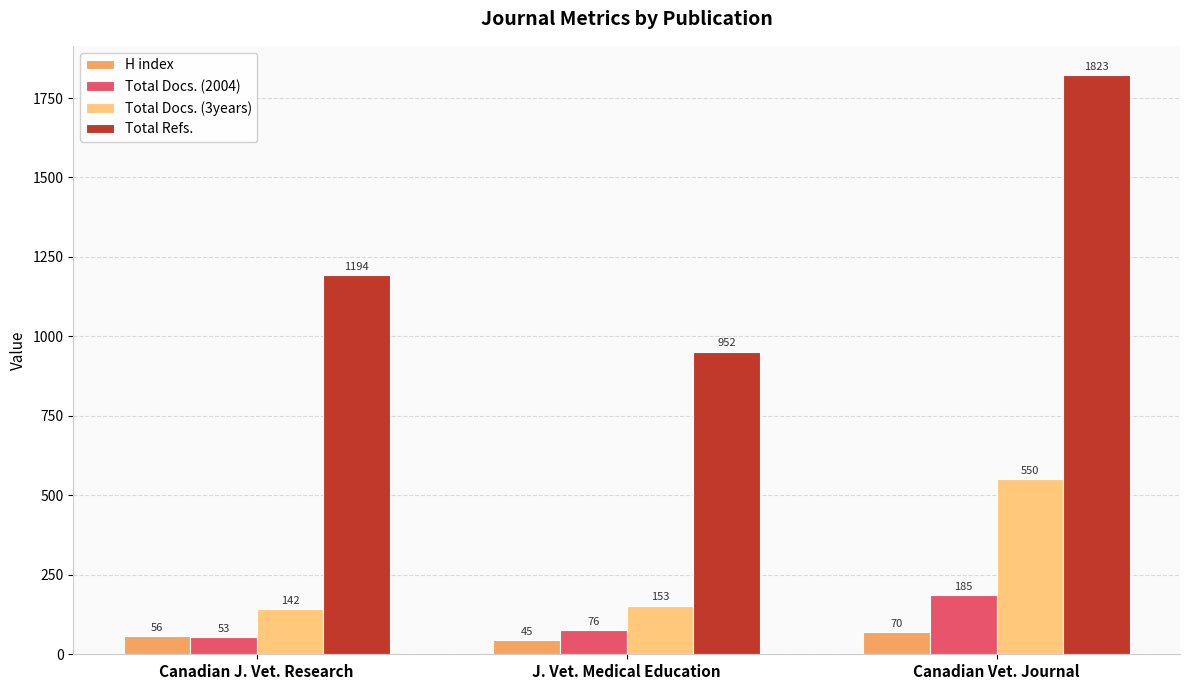

Does the chart contain stacked bars?

No